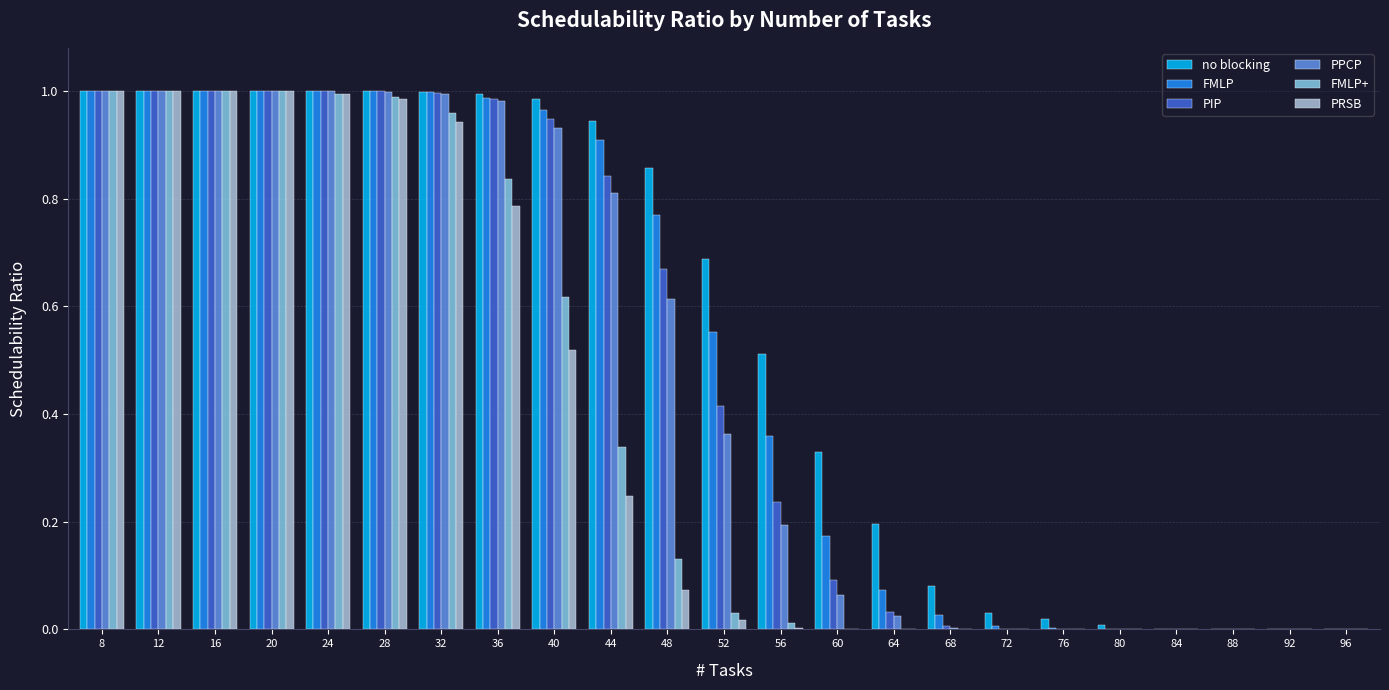

What is the sum of all PIP values?

11.2